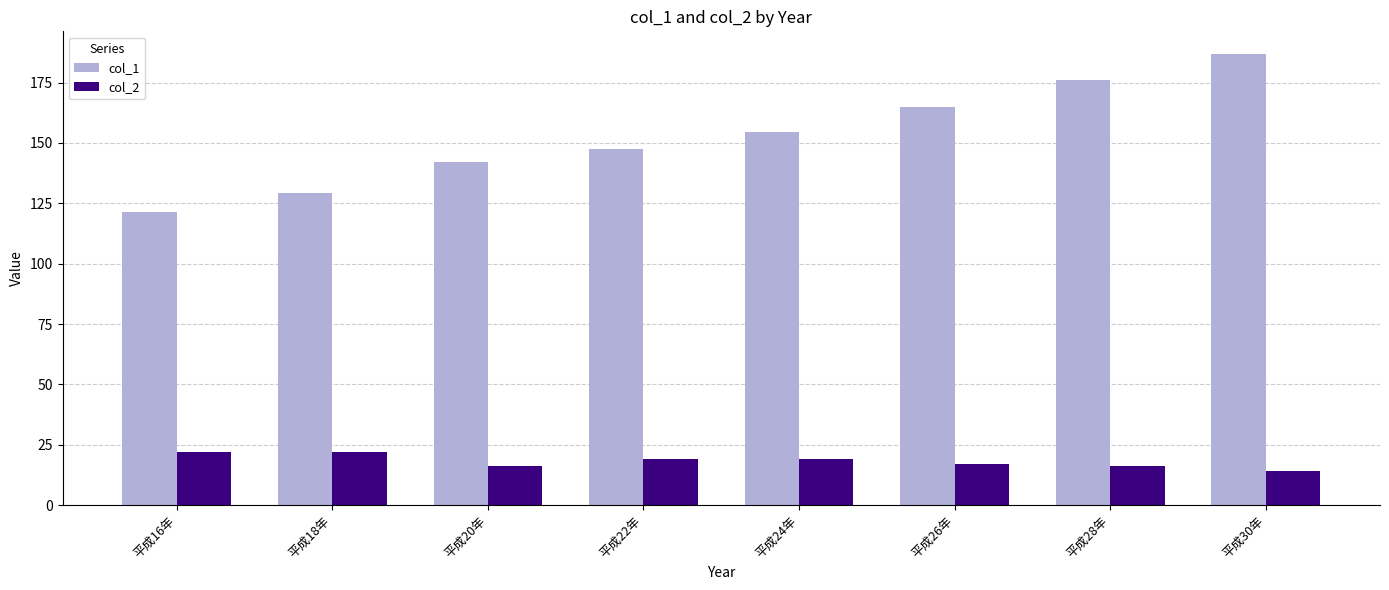

What is the highest value of the col_2 series?

22.0